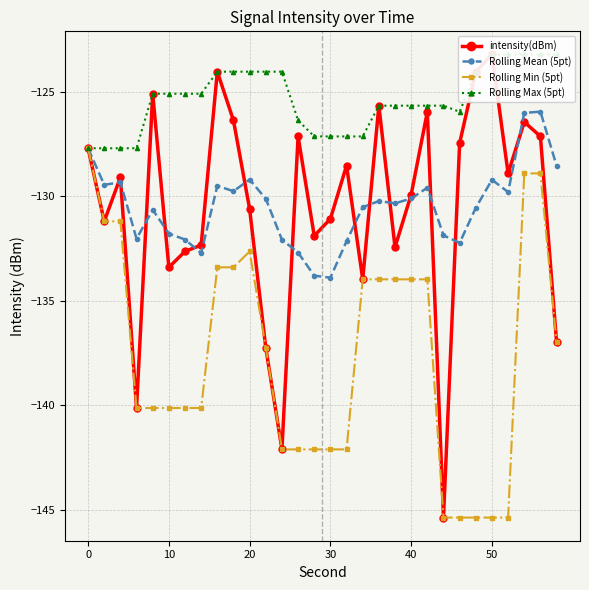

The value of Rolling Mean (5pt) at 20 is -35.9. True or false?

False